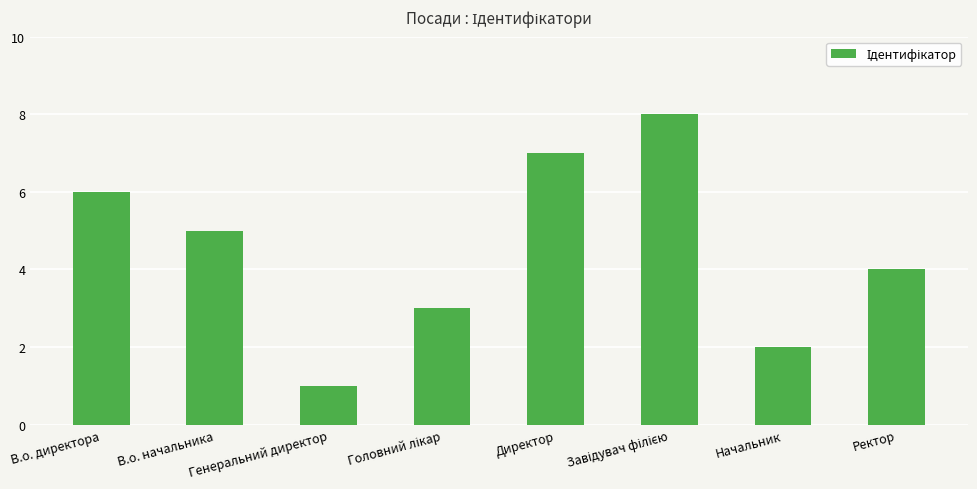

Where is the data nearest to the value 4?

Ректор